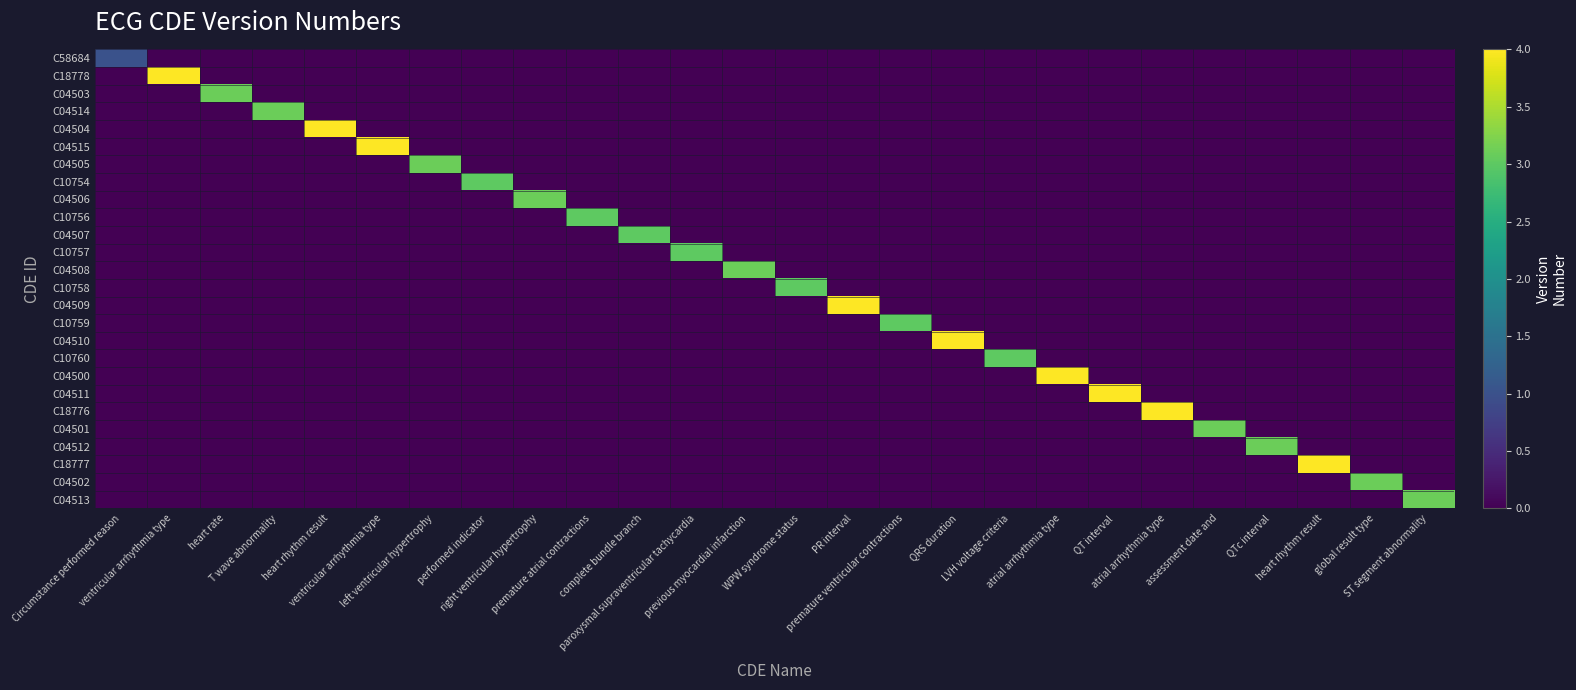

Which category has the lowest value across all series?

ventricular arrhythmia type